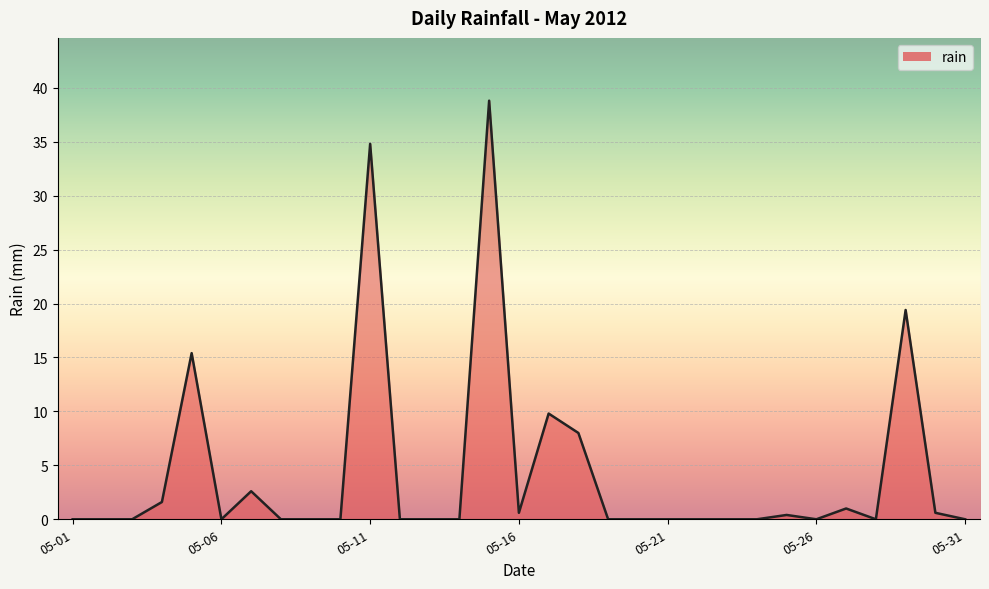

What is the maximum value shown in the chart?

38.8